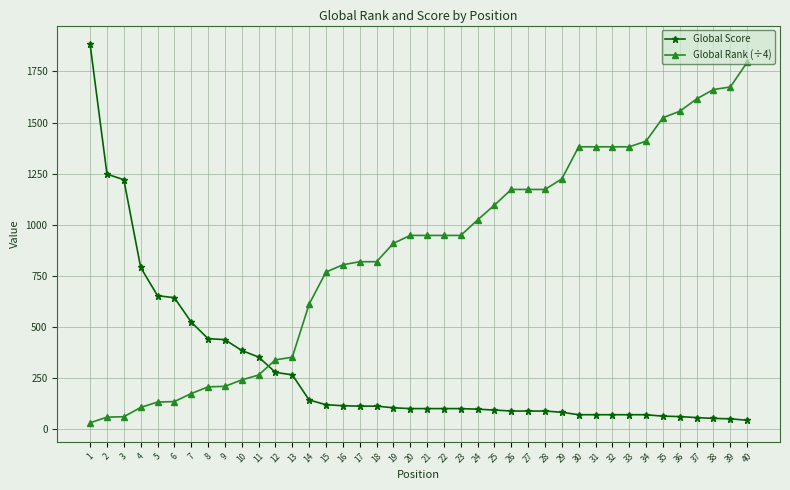

What is the value of the Global Score point at the 30th from the left?

72.0